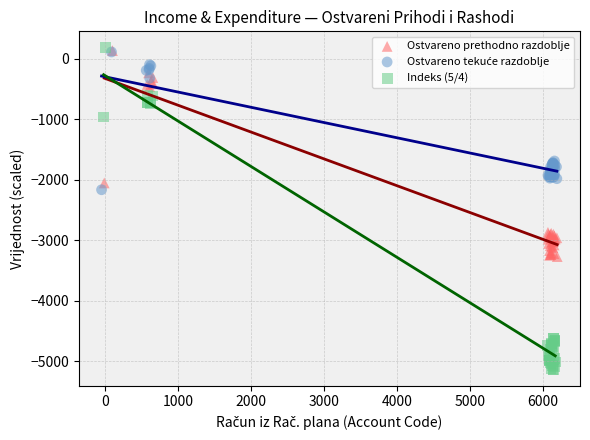

Which series reaches the minimum Y coordinate?

Indeks (5/4)